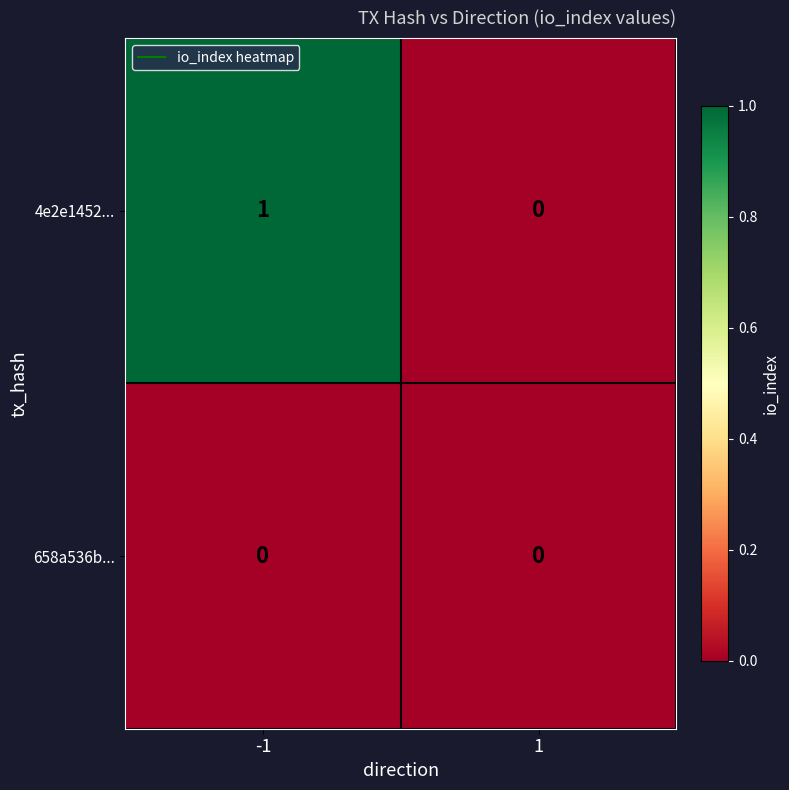

Reading left to right, what are all the values shown in this chart?

4e2e1452...: -1=1	1=0
658a536b...: -1=0	1=0